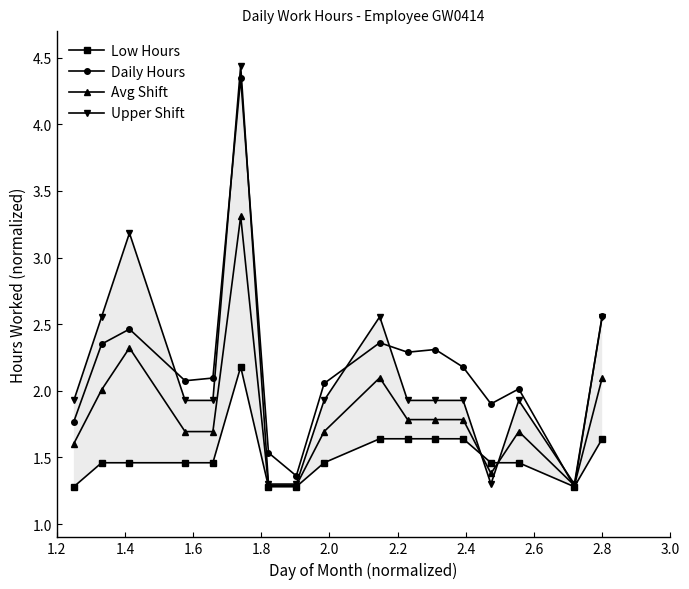

What is the highest value of the Upper Shift series?

4.4